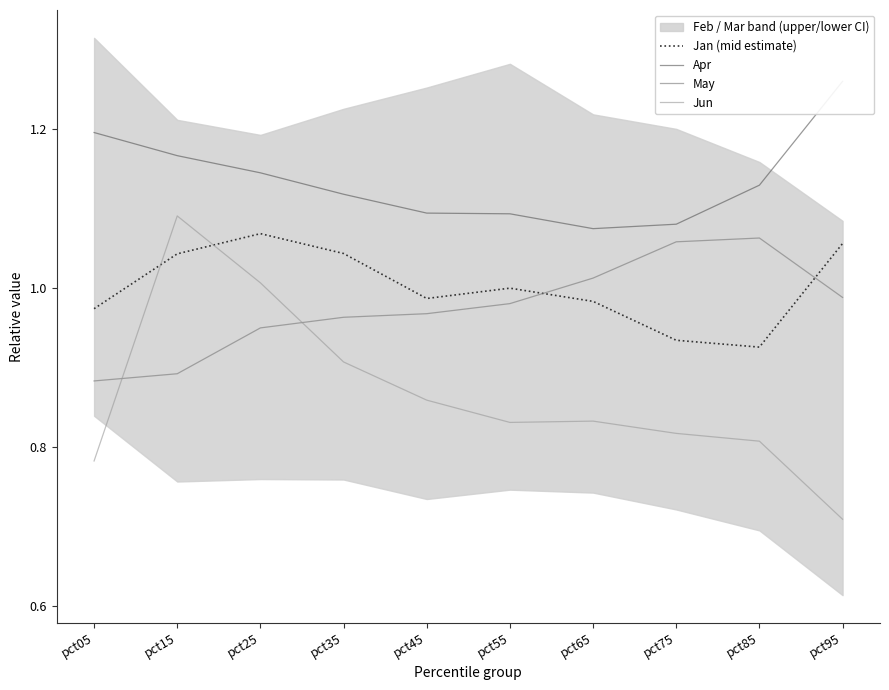

At how many categories does at least one series exceed 1?

10